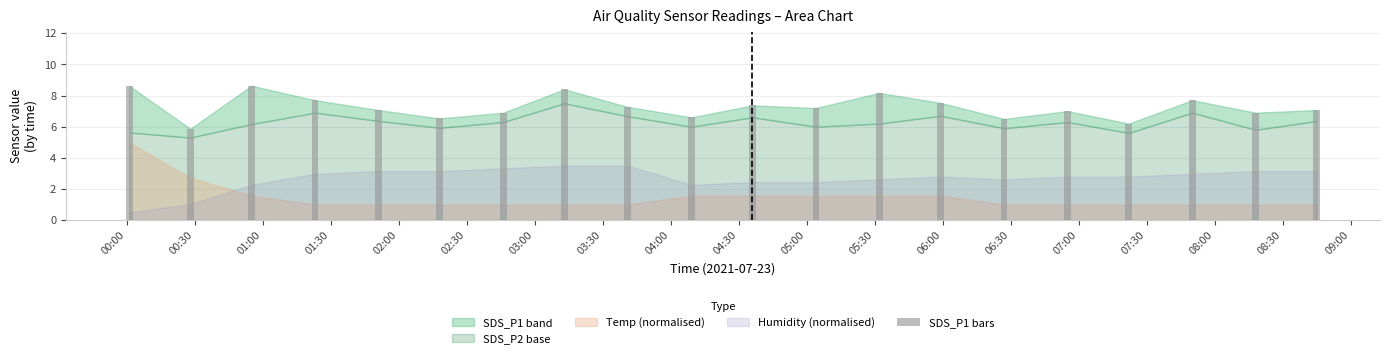

What is the value of the 4th bar from the left?

7.7